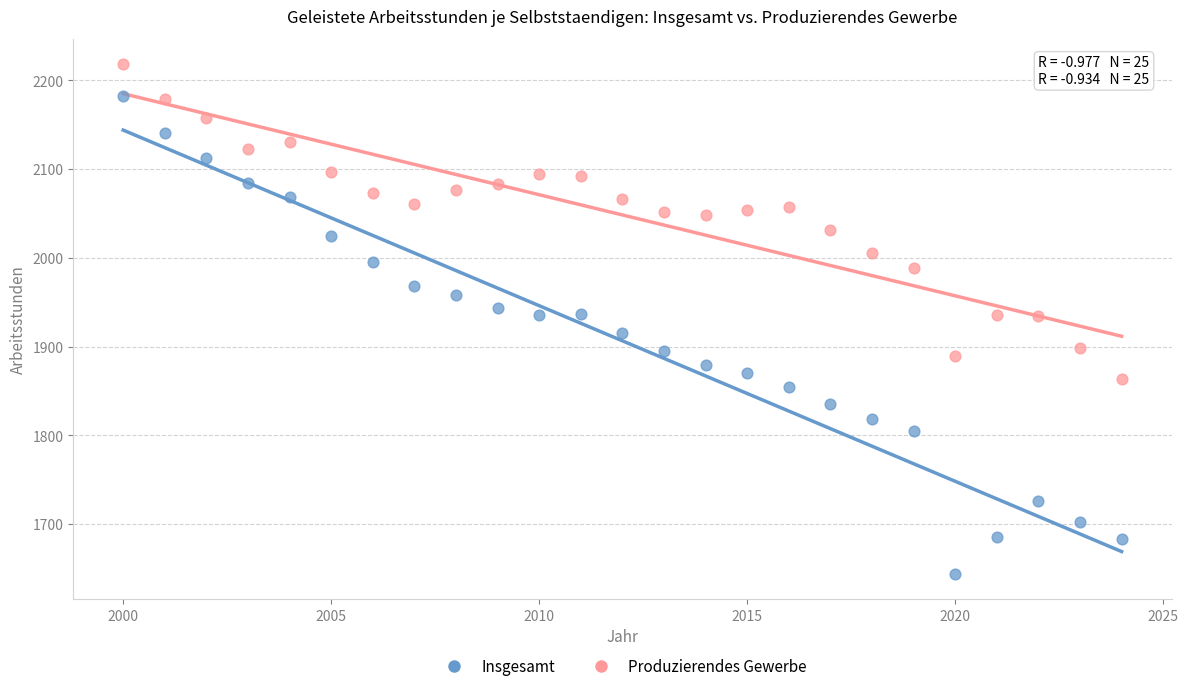

Across all data points, what is the range of Y values (max minus min)?

574